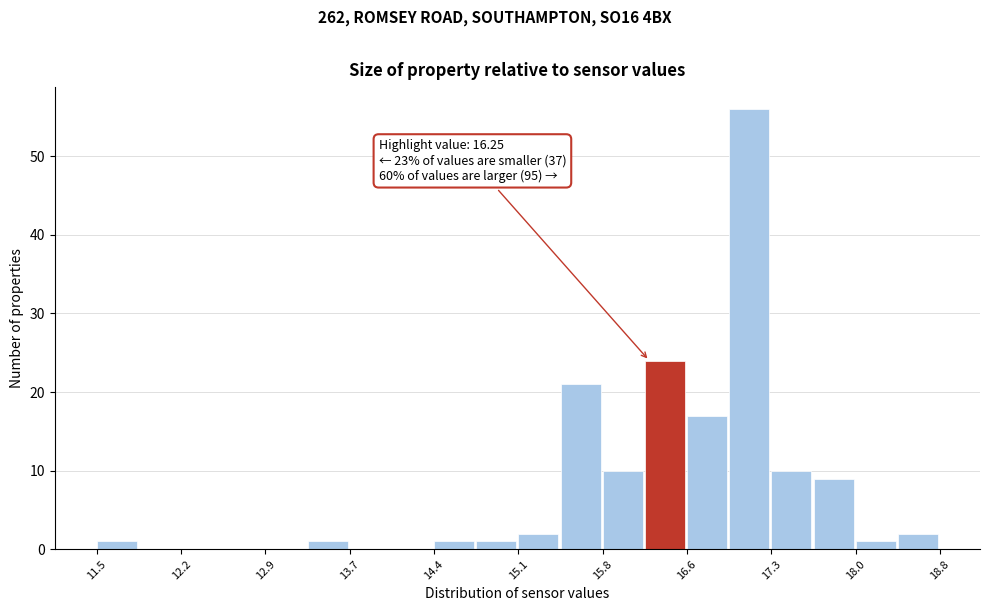

Read against the x-axis, roughly where is the centre of the tallest bar?

17.1